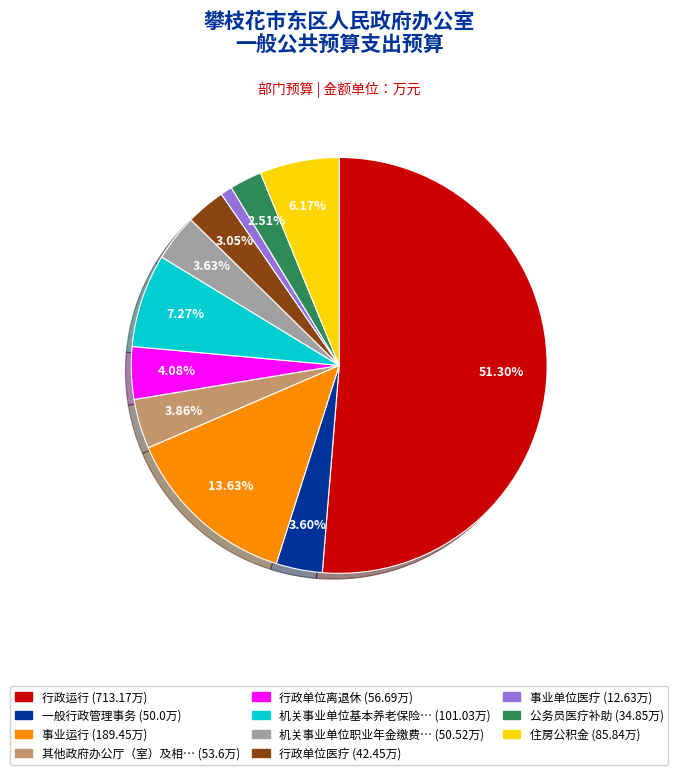

How many segments does this pie chart have?

11